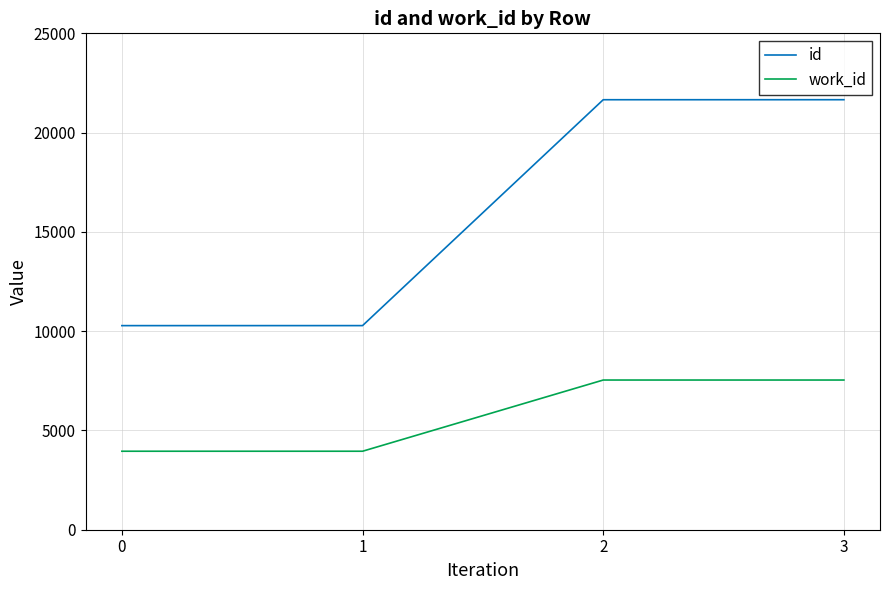

List the series in order of their overall mean, lowest first.

work_id, id